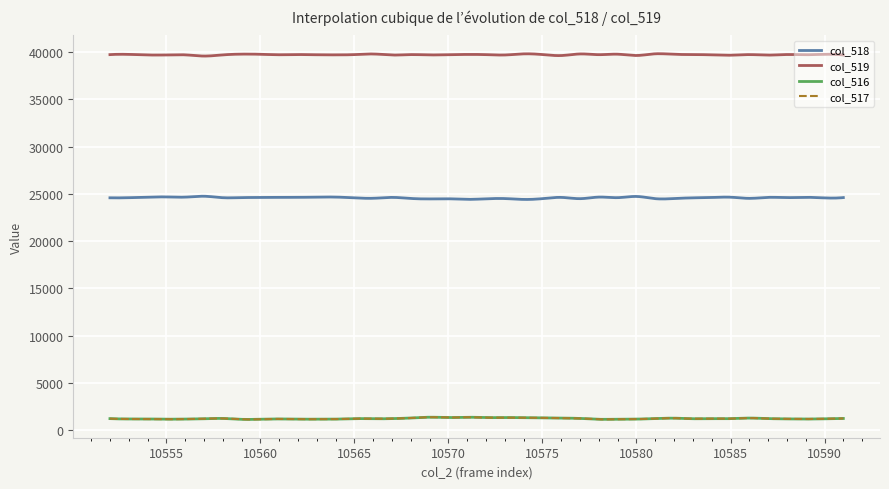

True or false: col_519 and col_516 intersect in this chart.

False